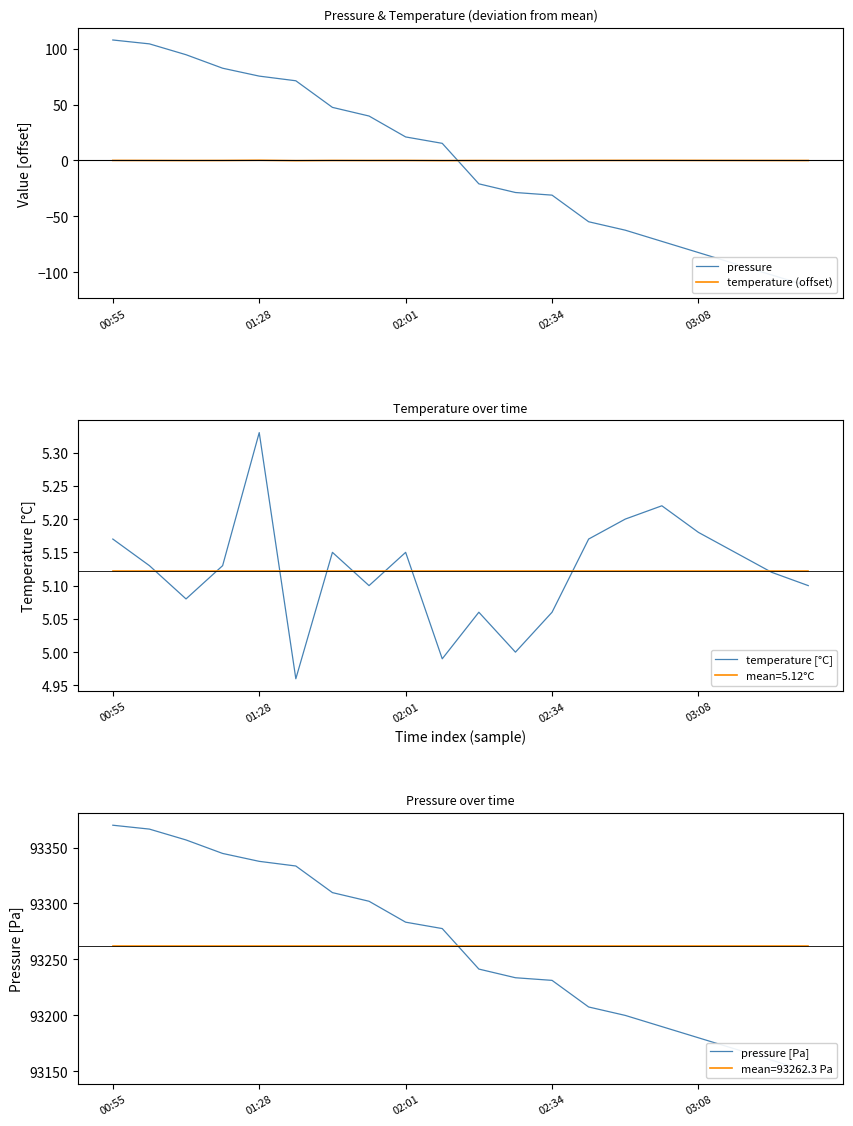

Which series has the largest total across all categories?

pressure [Pa]